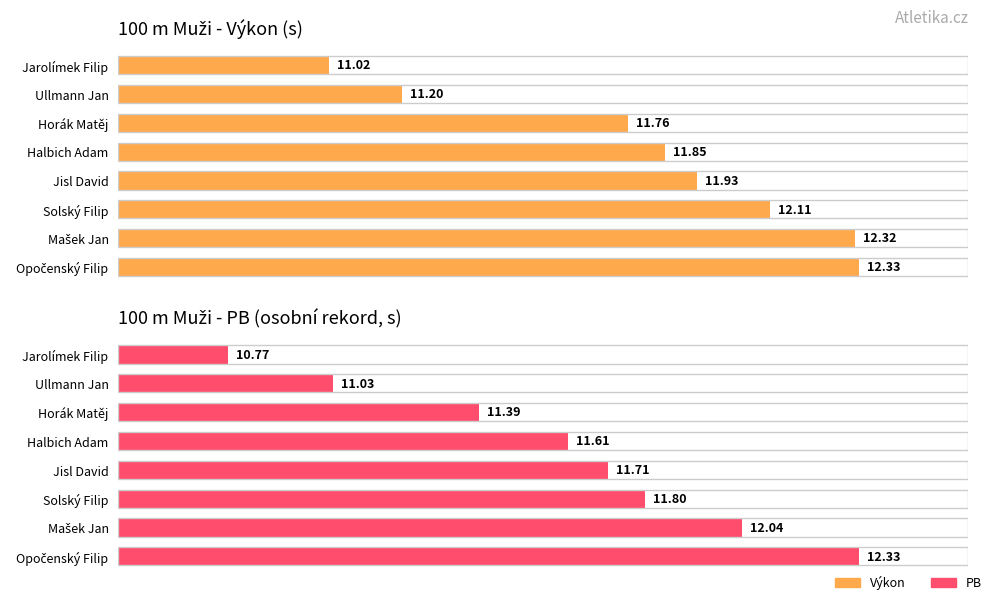

List the series in order of their peak value, highest first.

Výkon, PB